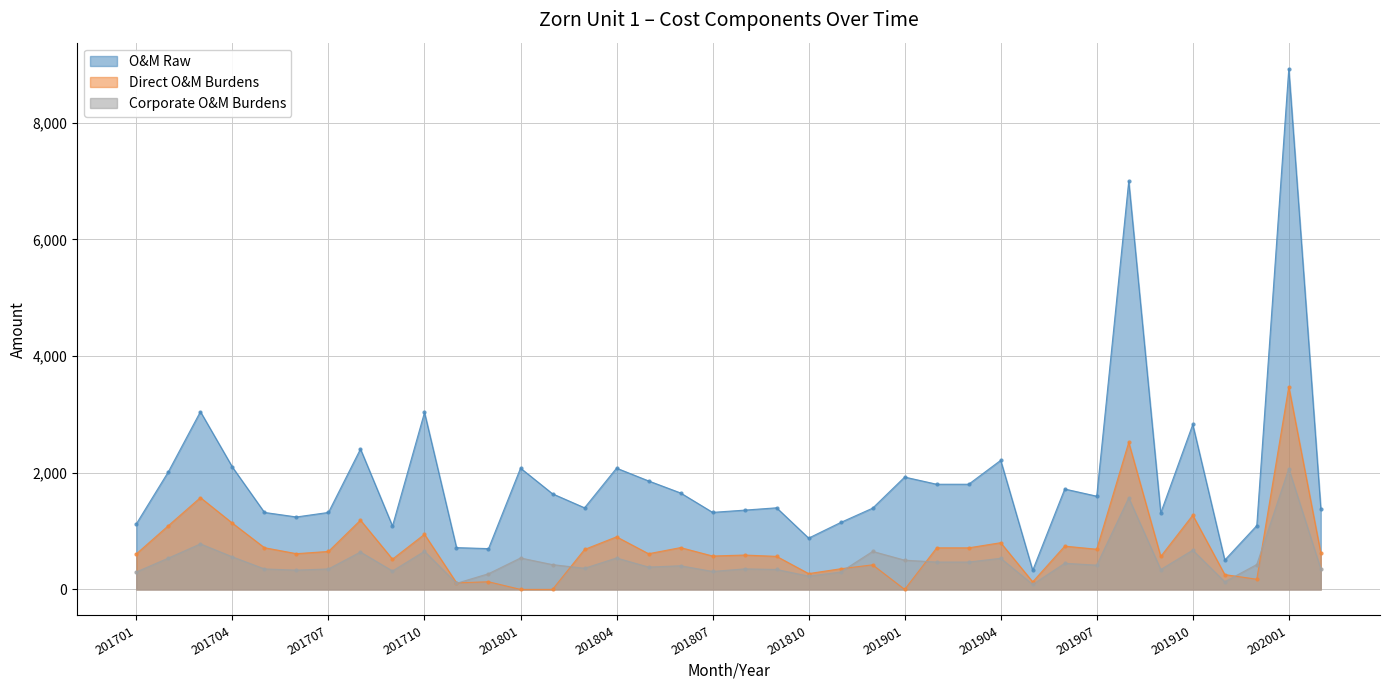

The O&M Raw series shows 6997.3 at 201908. True or false?

True